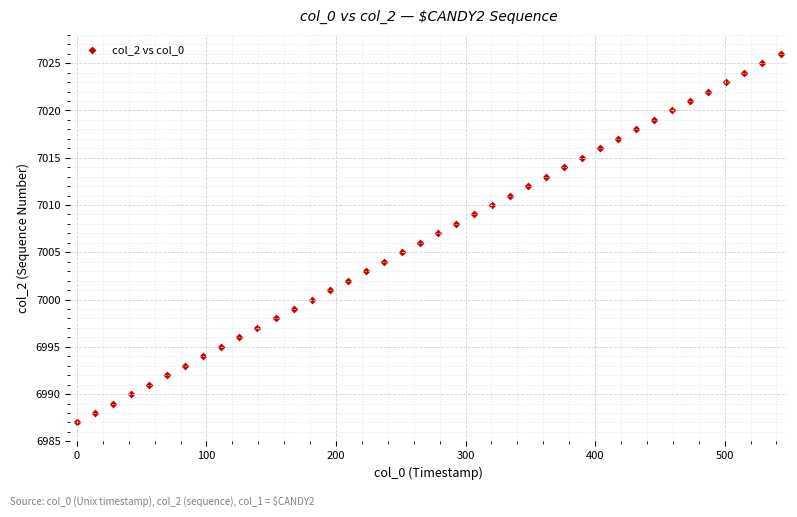

What is the range of Y values (max minus min)?

39